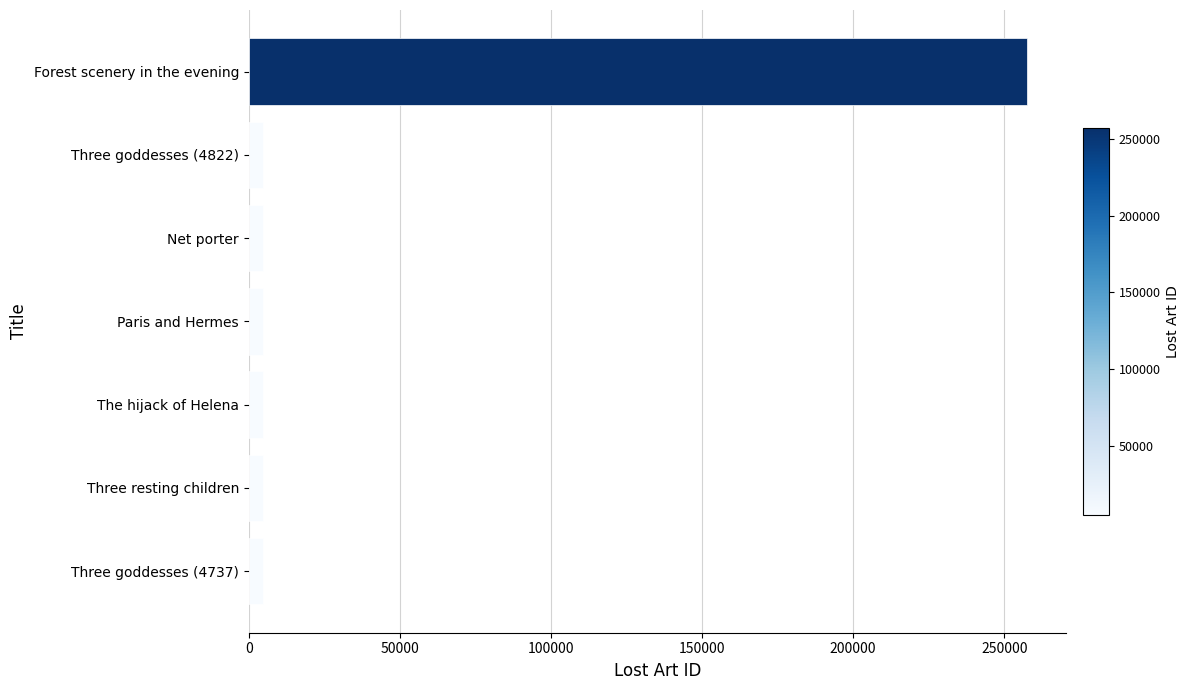

What is the sum of all values?

286145